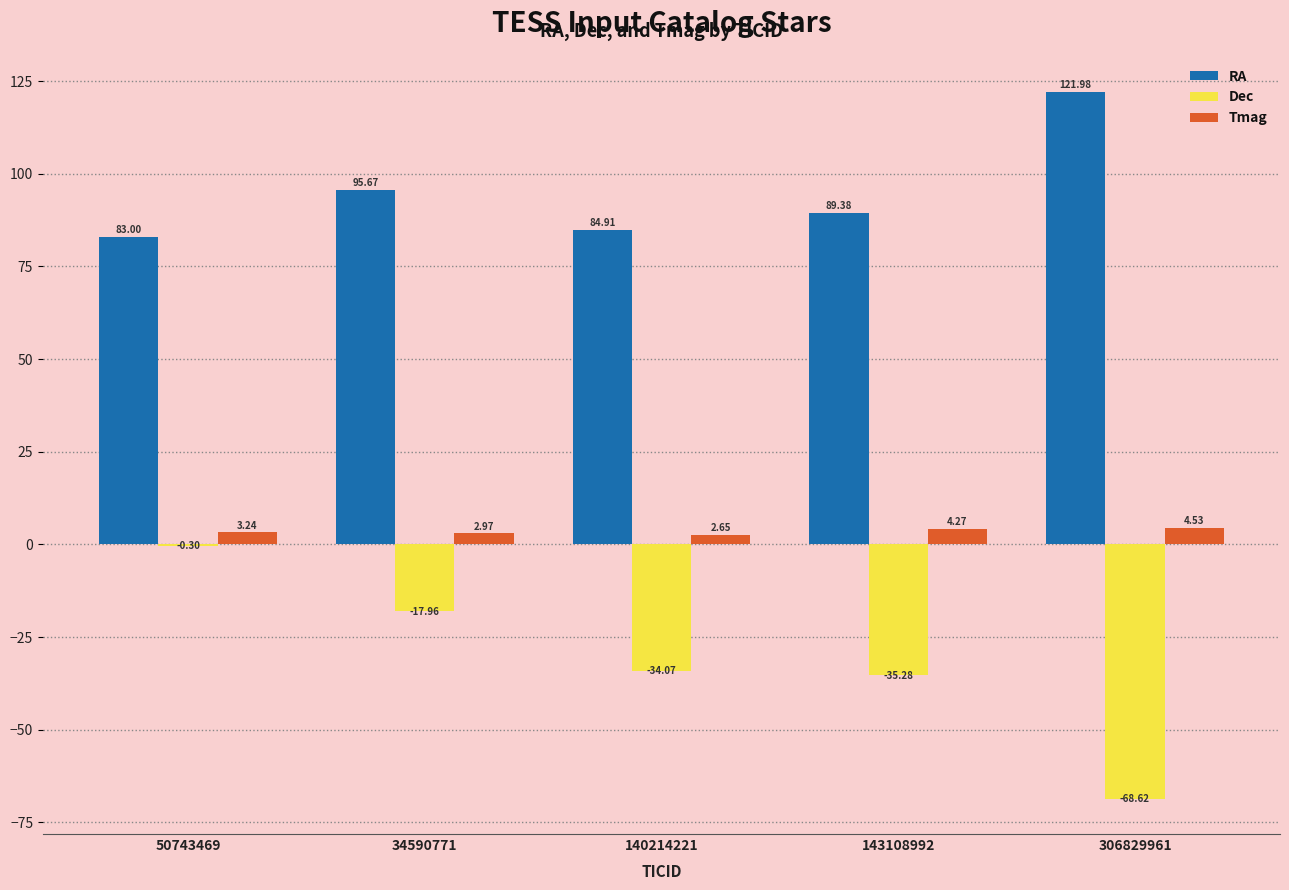

What are all the series names shown in the legend?

RA, Dec, Tmag